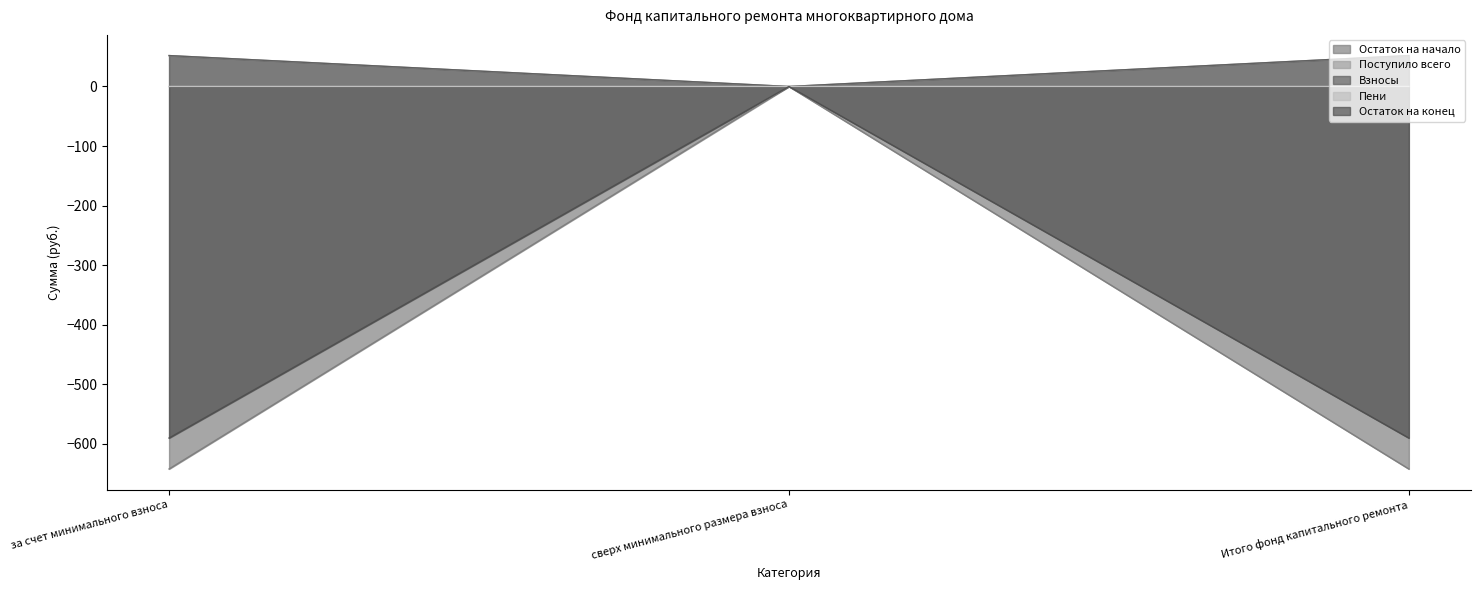

Which label corresponds to the smallest value in the chart?

за счет минимального взноса